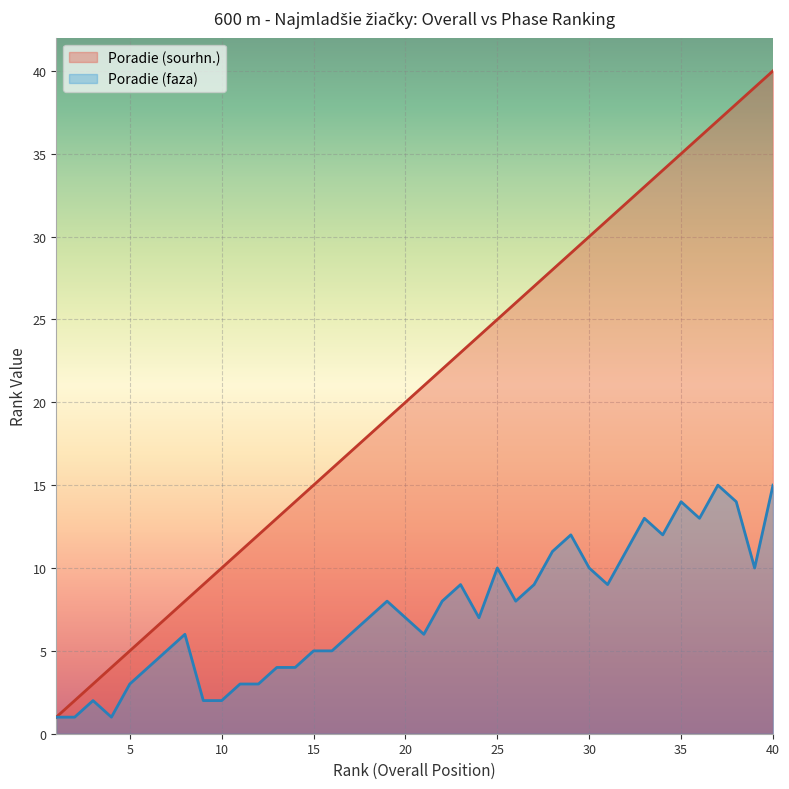

The Poradie (sourhn.) series shows 16 at 11. True or false?

False